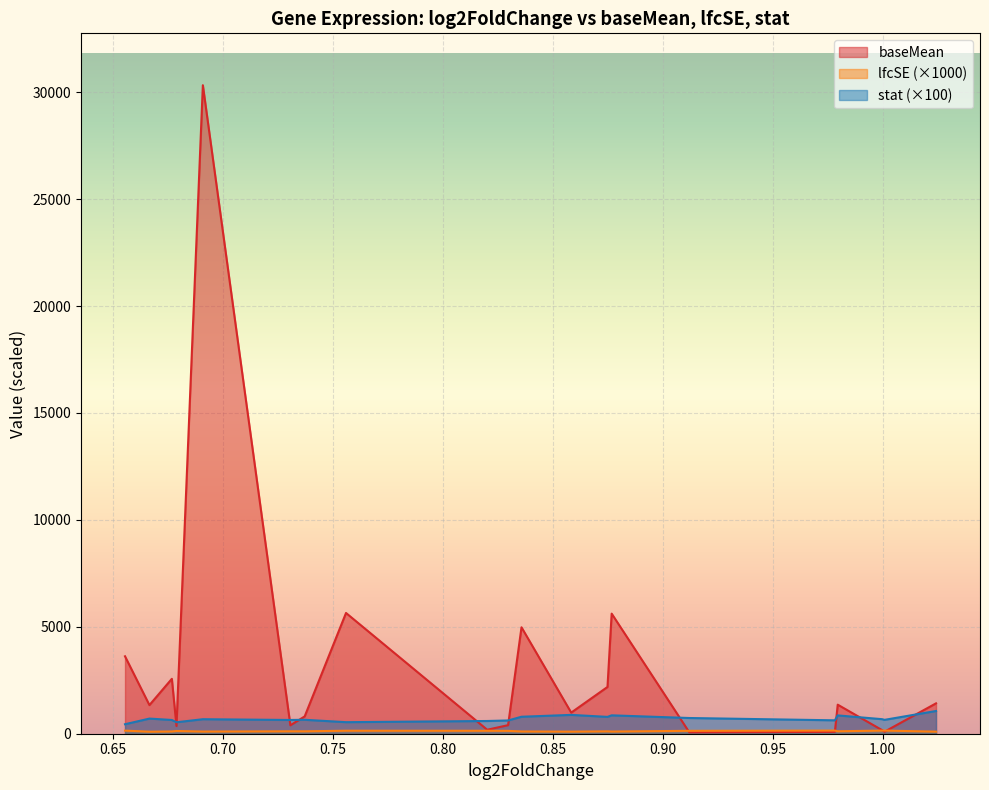

What is the greatest value displayed?

30330.0